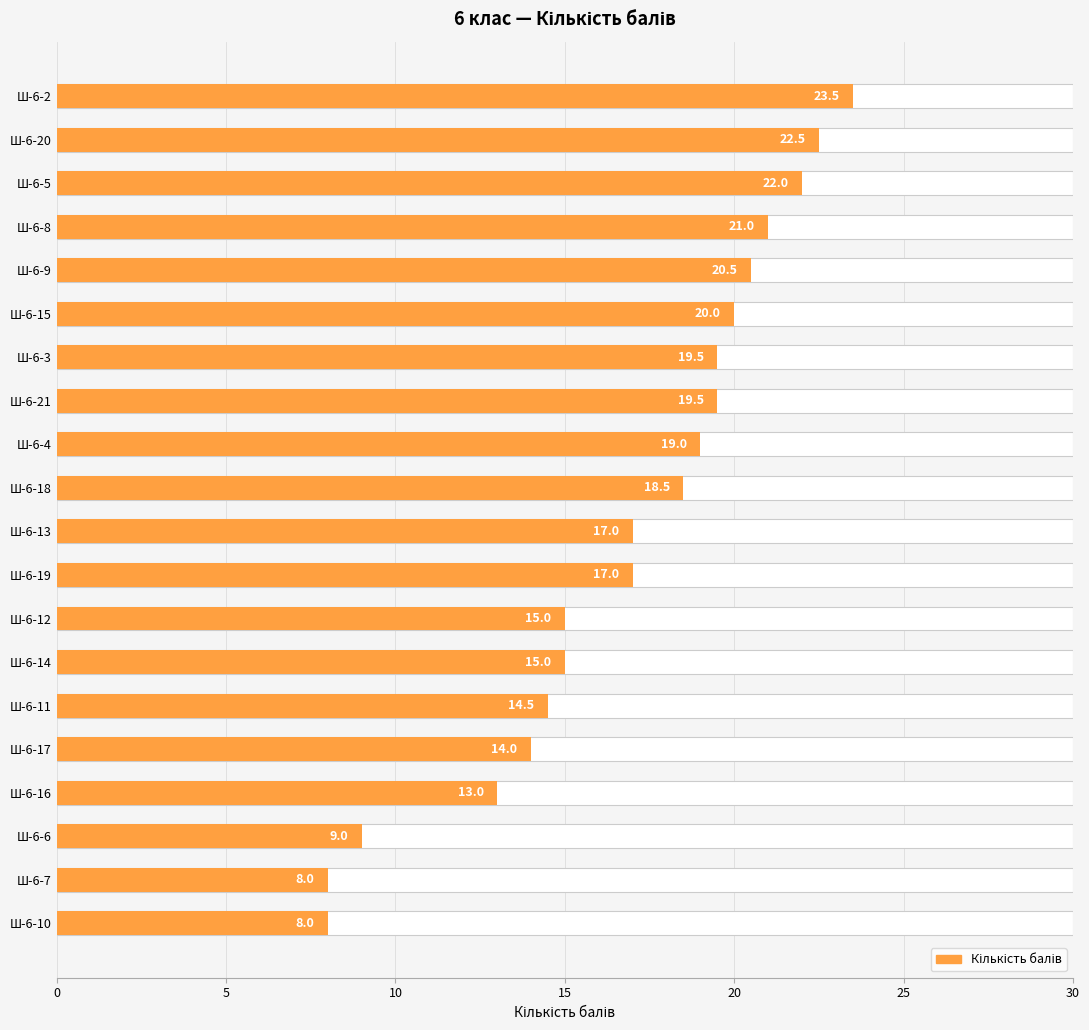

The value at Ш-6-19 is 8.5. True or false?

False